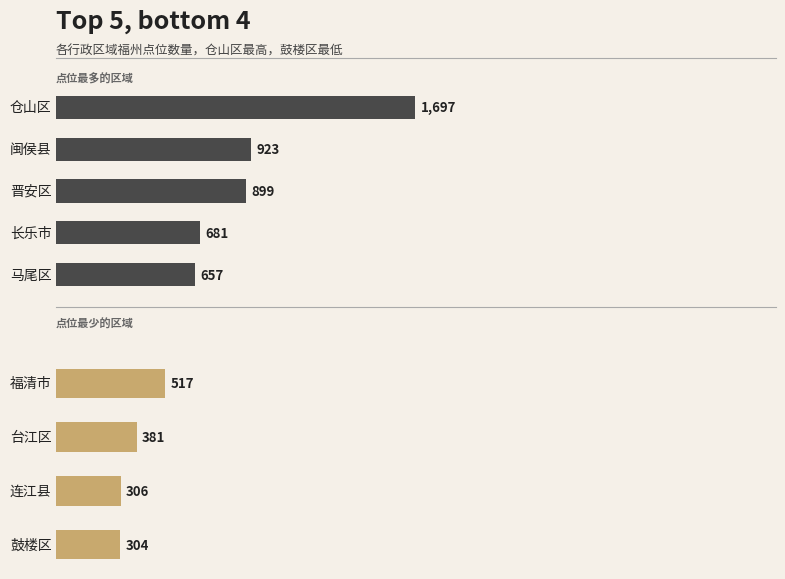

Does the chart contain stacked bars?

No